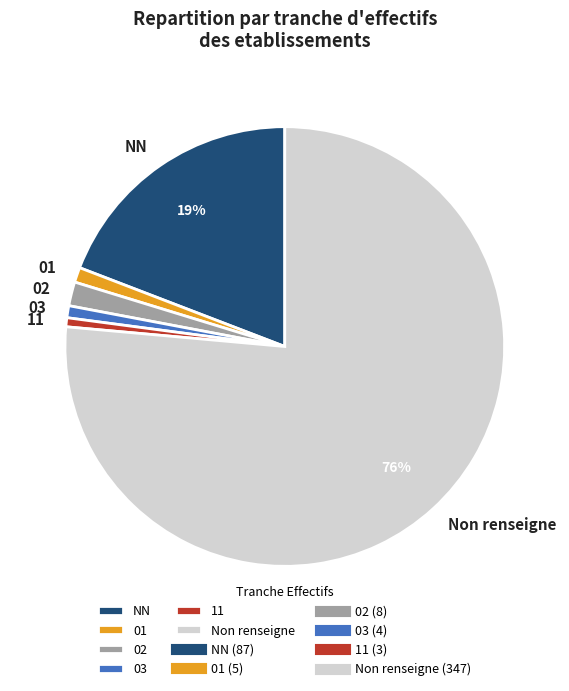

To the nearest percent, what portion does NN represent?

19%